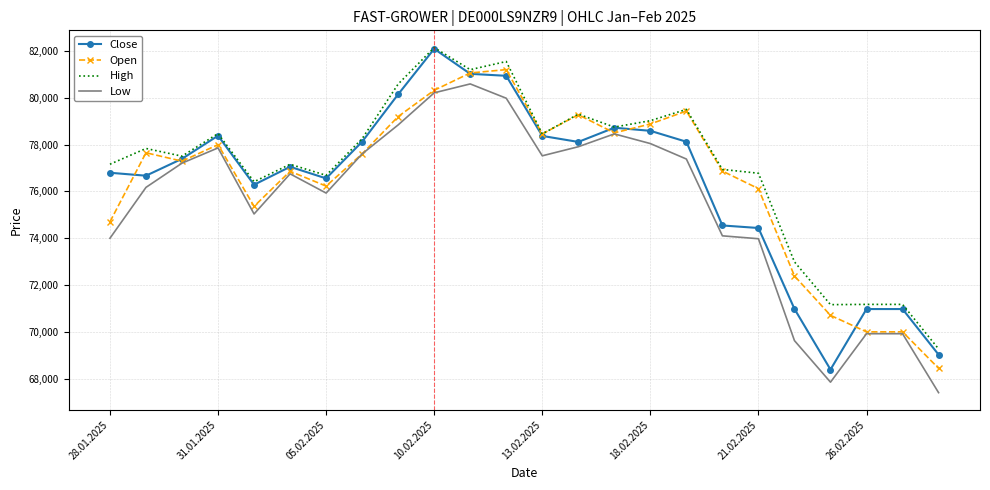

True or false: Close and Low intersect in this chart.

False